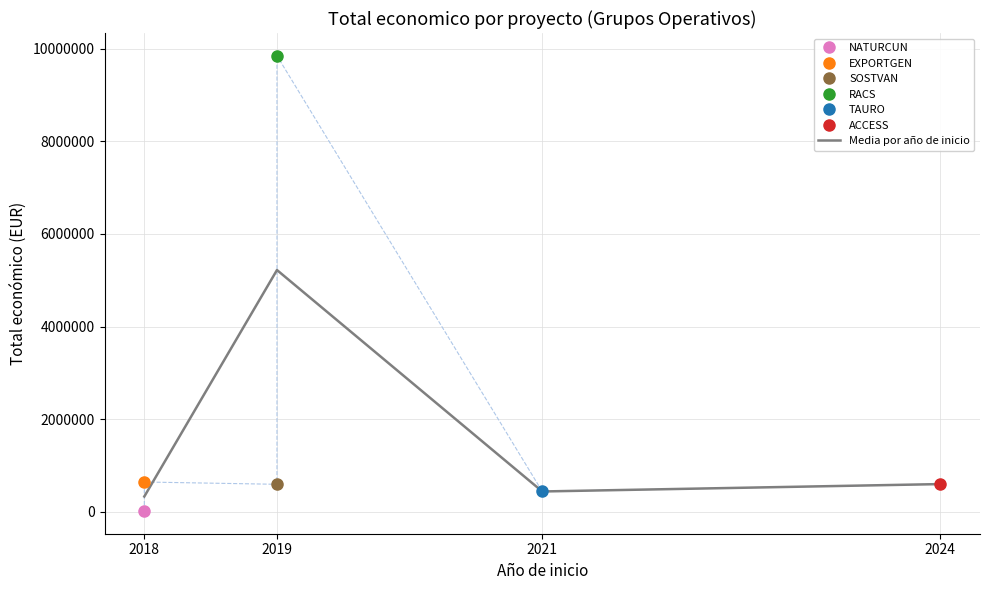

What is the sum of the values at 2019 and 2021?

5661849.5